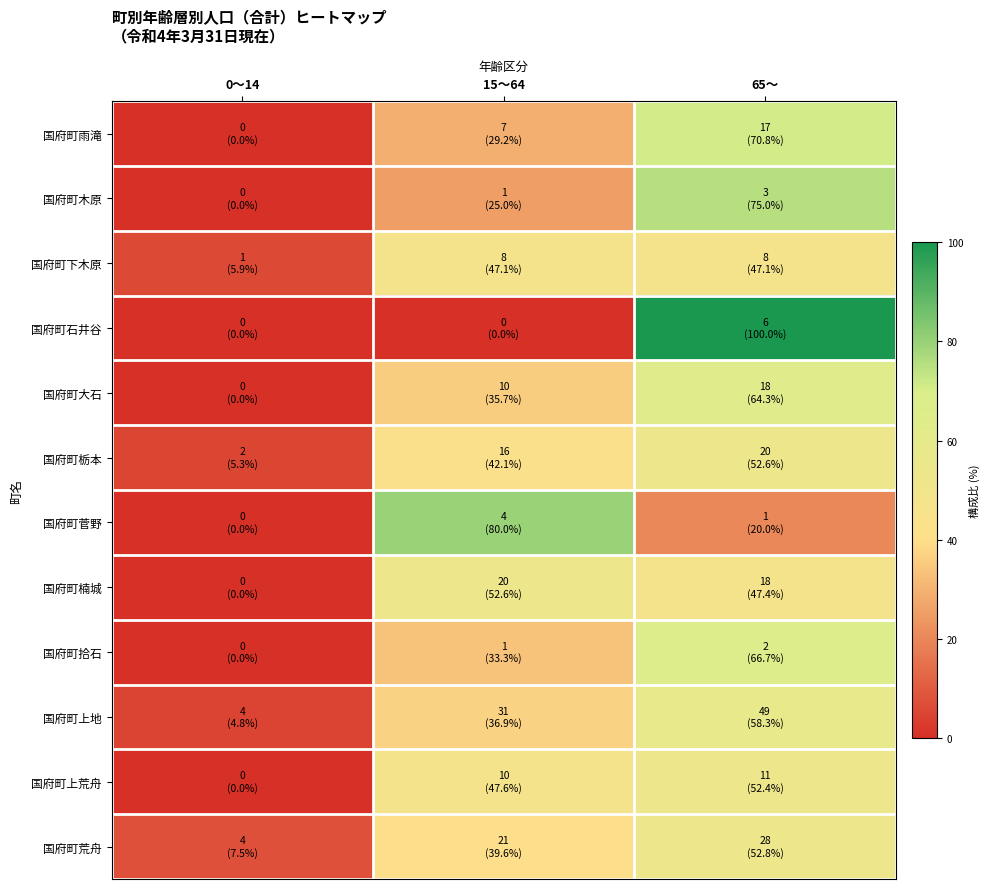

Rank the series by their maximum value, from highest to lowest.

国府町石井谷, 国府町菅野, 国府町木原, 国府町雨滝, 国府町拾石, 国府町大石, 国府町上地, 国府町荒舟, 国府町栃本, 国府町楠城, 国府町上荒舟, 国府町下木原